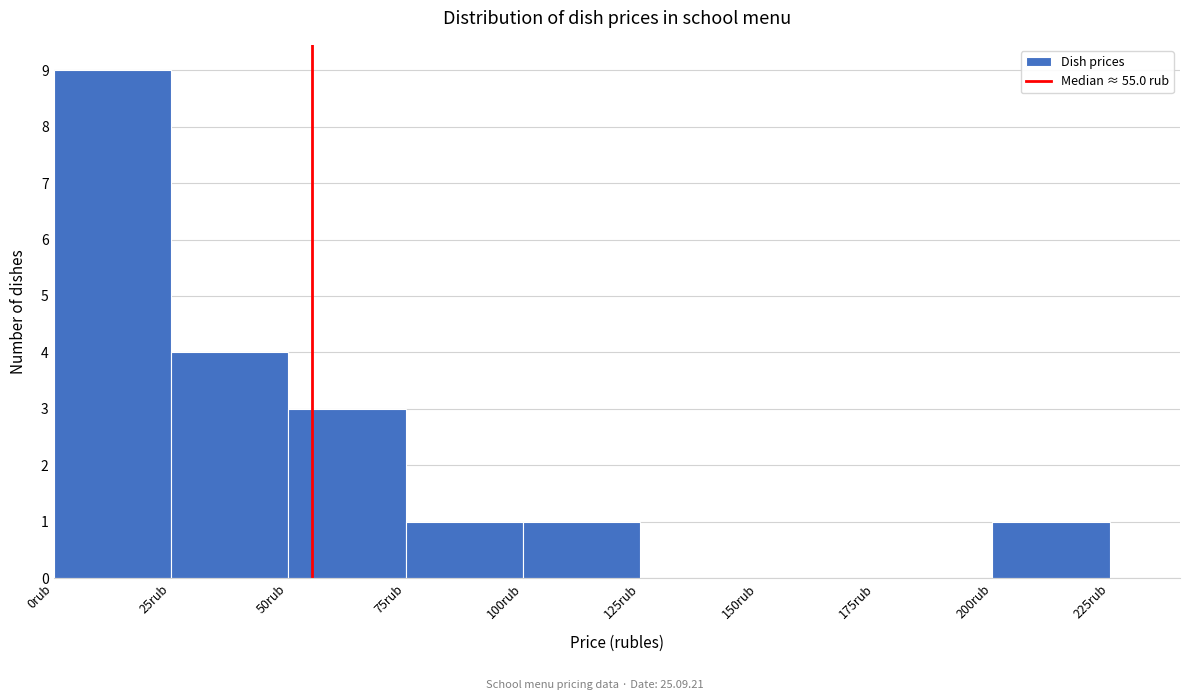

Which range on the x-axis has the tallest bar?

0 to 25